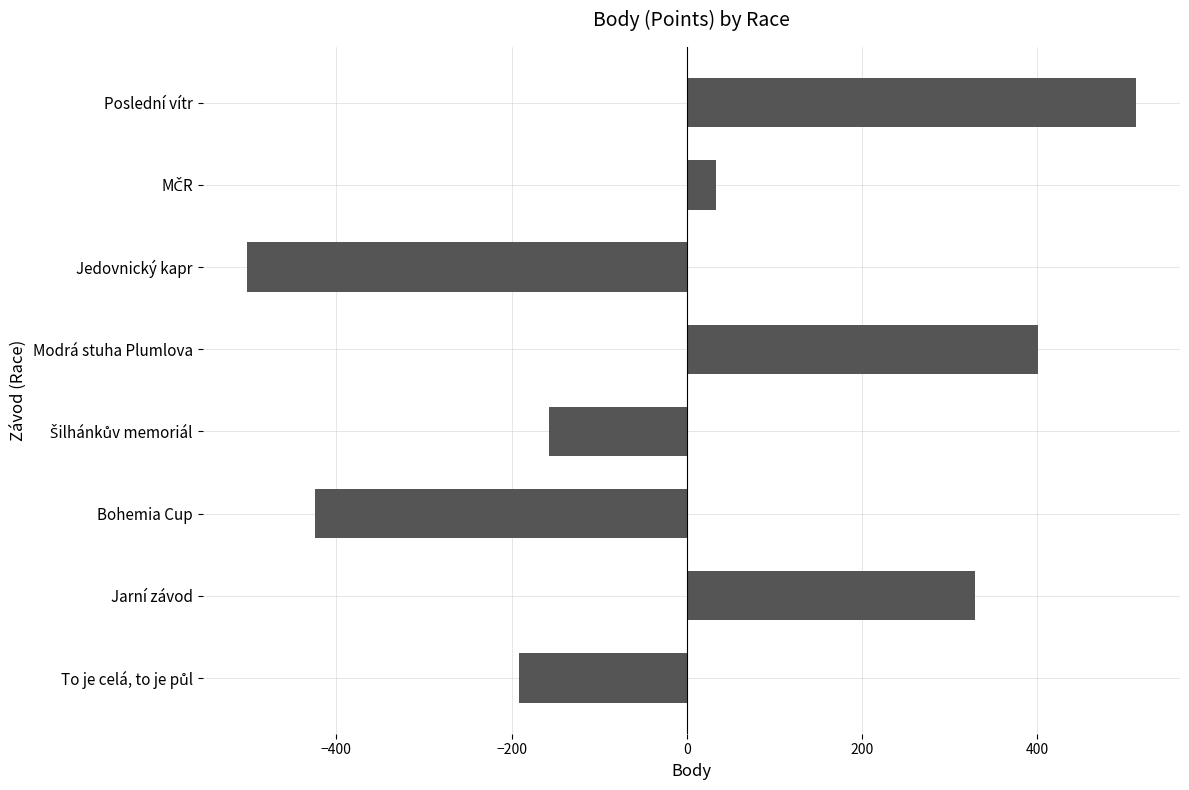

The value at Bohemia Cup is -423.9. True or false?

True